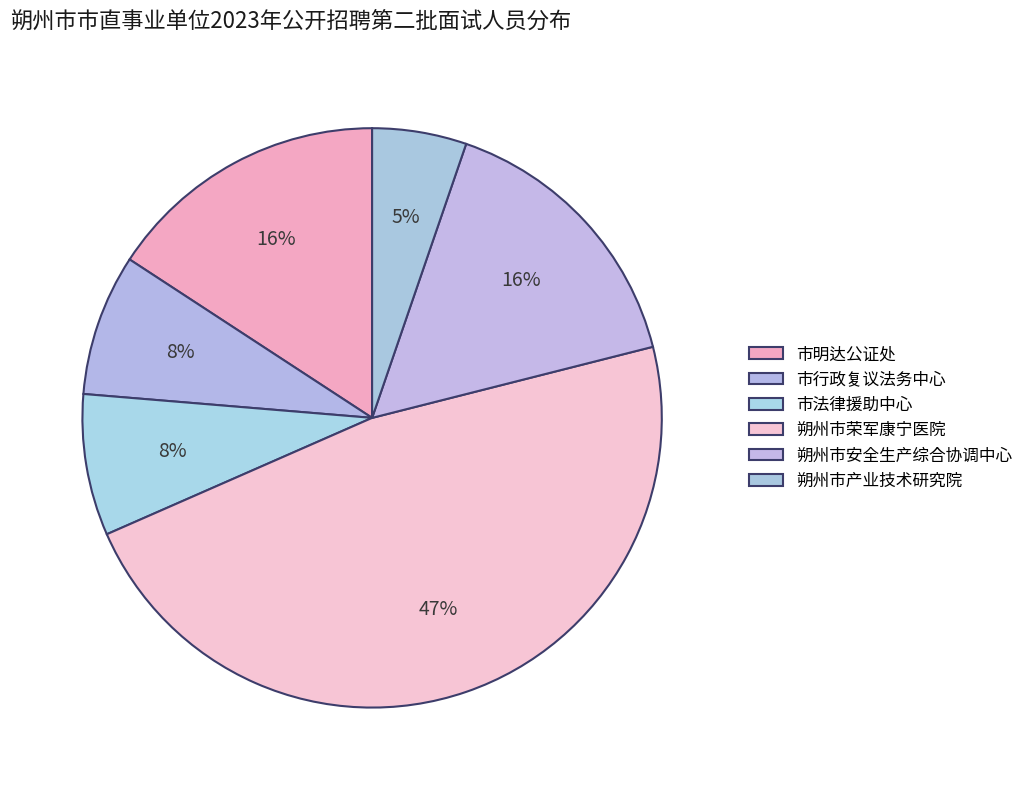

How many segments does this pie chart have?

6